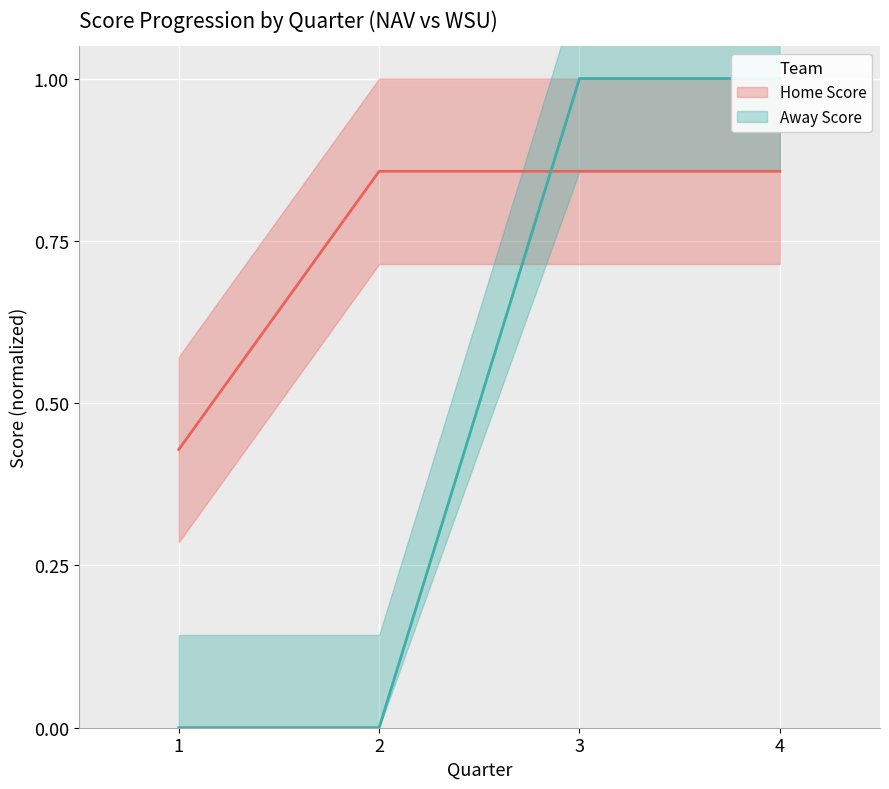

What is the maximum value shown in the chart?

1.0